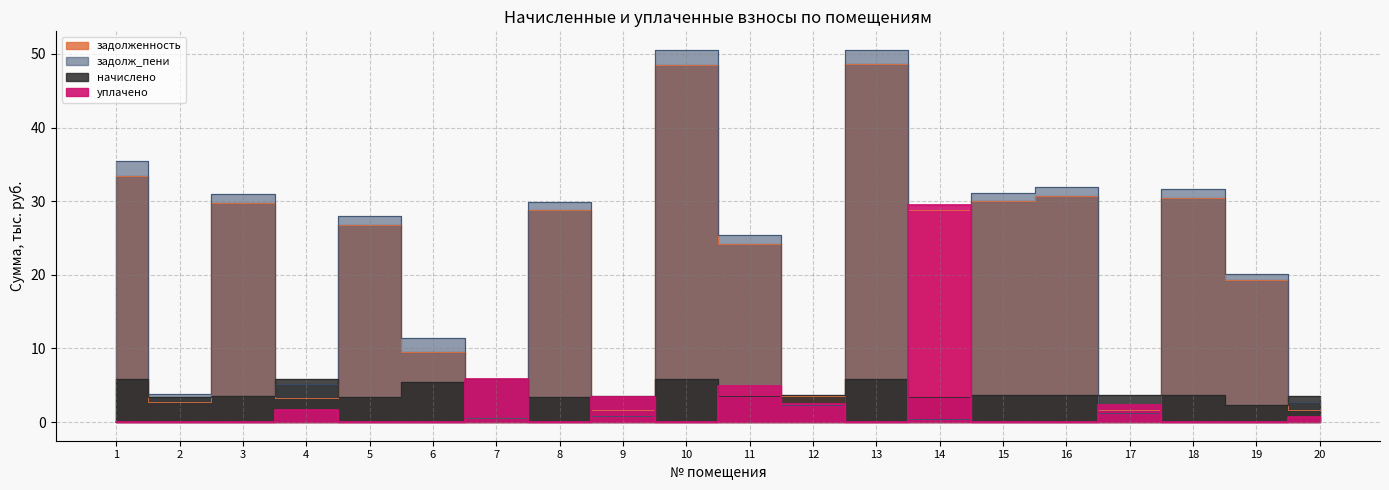

The value of задолженность at 6 is 2.0. True or false?

False